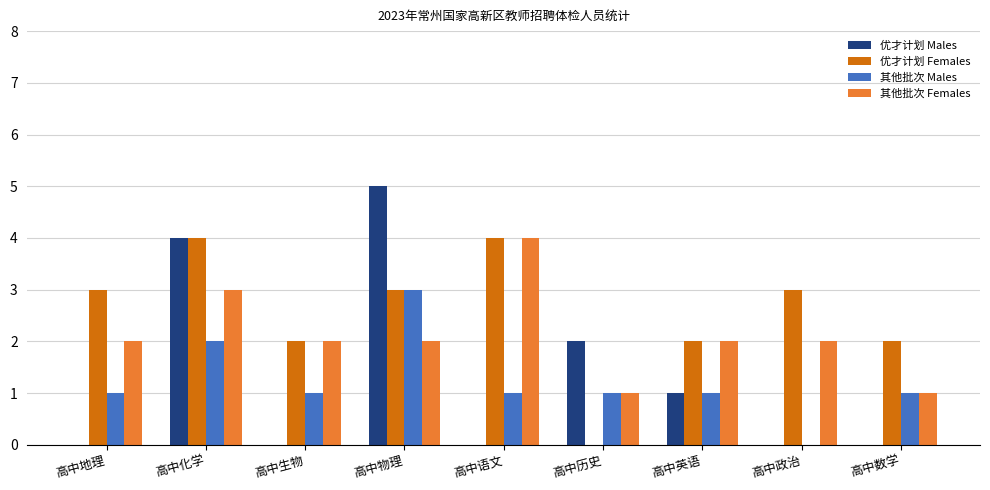

Is it true that 其他批次 Males equals 3 at 高中物理?

True